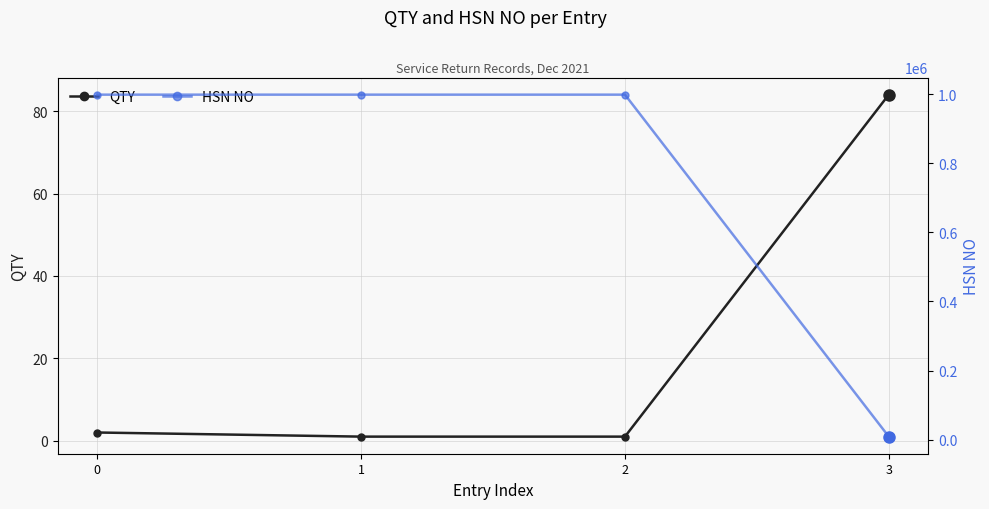

Reading left to right, list all the values displayed in this chart.

QTY: 0=2	1=1	2=1	3=84
HSN NO: 0=998898	1=998898	2=998898	3=8529